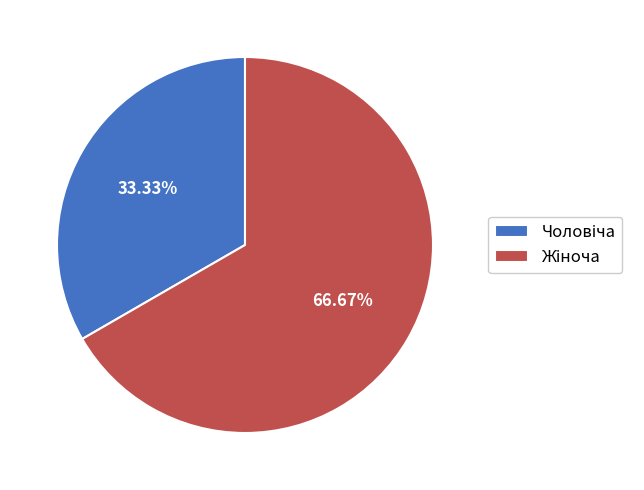

Is there any slice that represents more than half of the pie?

Yes